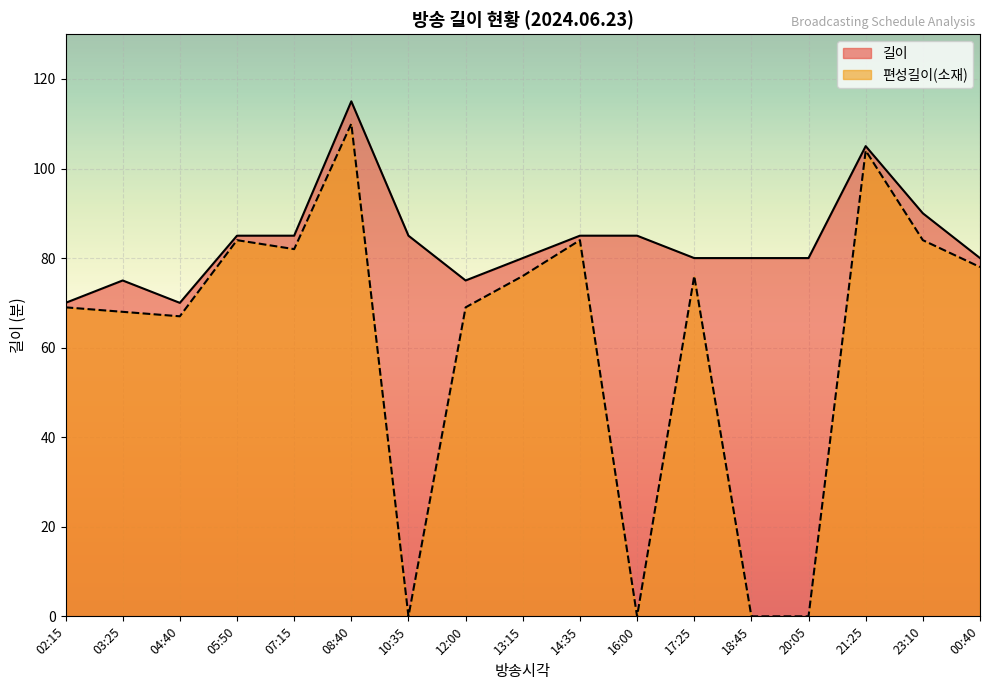

What is the value of the 길이 point at the 10th from the left?

85